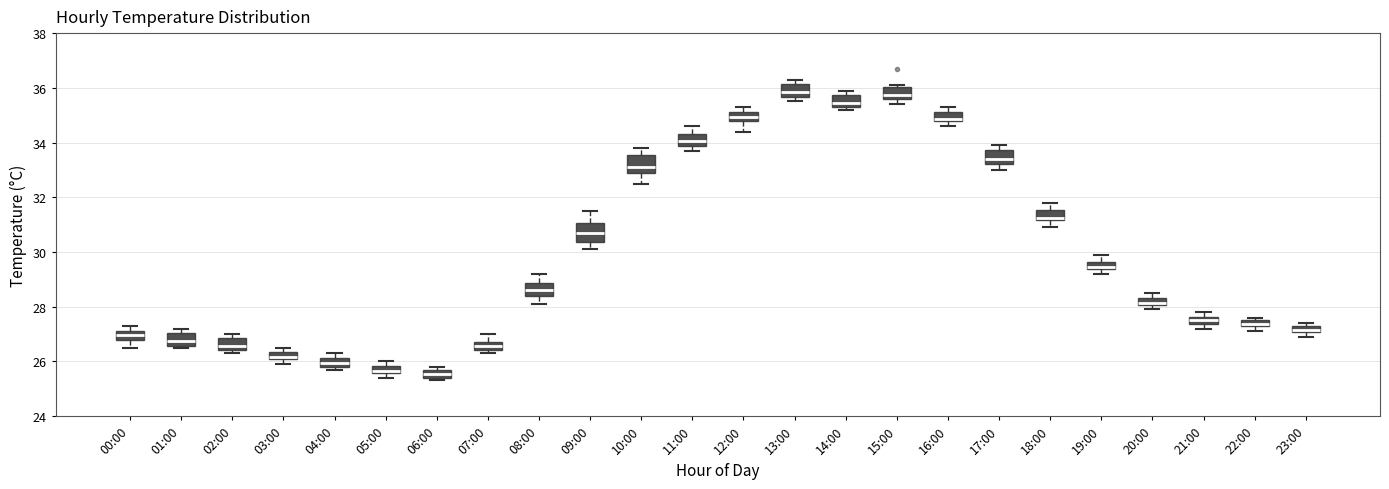

Where is the upper edge of the box for 01:00 on the y-axis? The values are not printed on the chart, so give them approximately, as read against the axis.

27.0